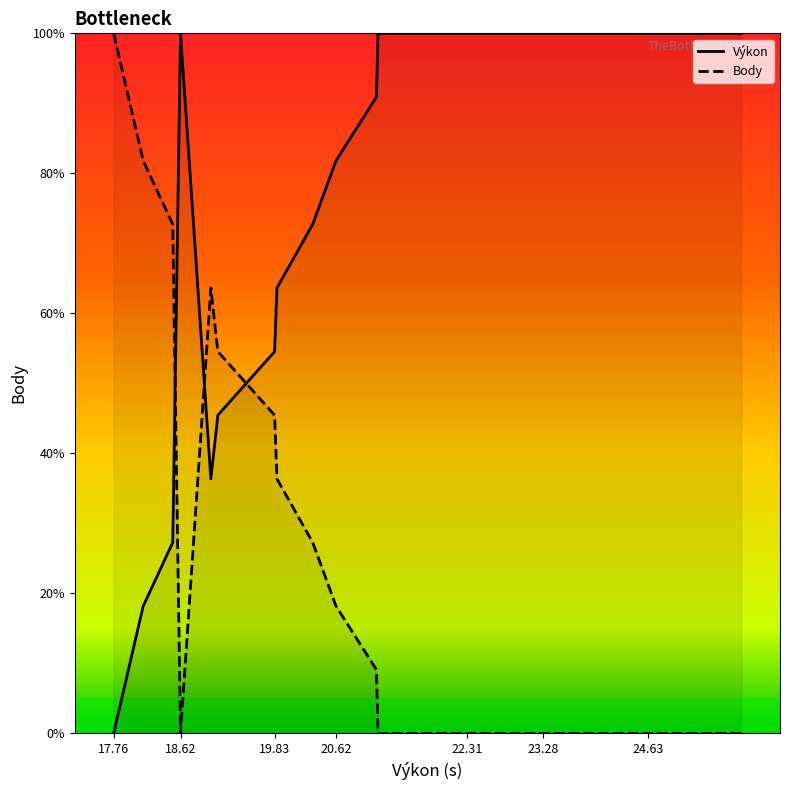

How many interior local valleys (lower than both neighbors) does the data have?

1